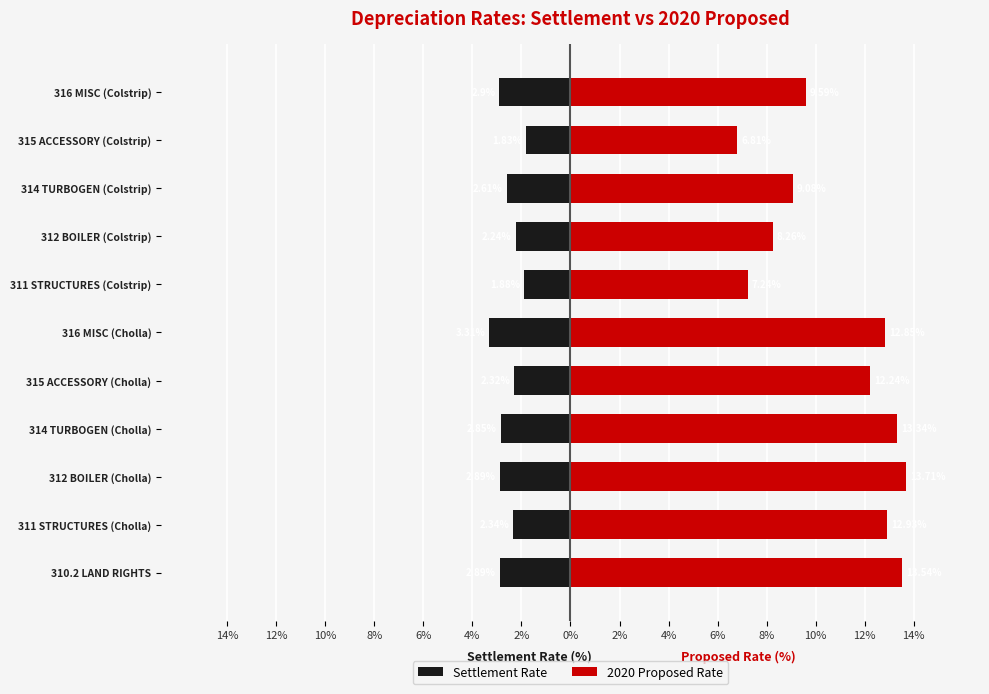

What is the value of the 2020 Proposed Rate bar at the 4th from the left?

13.3